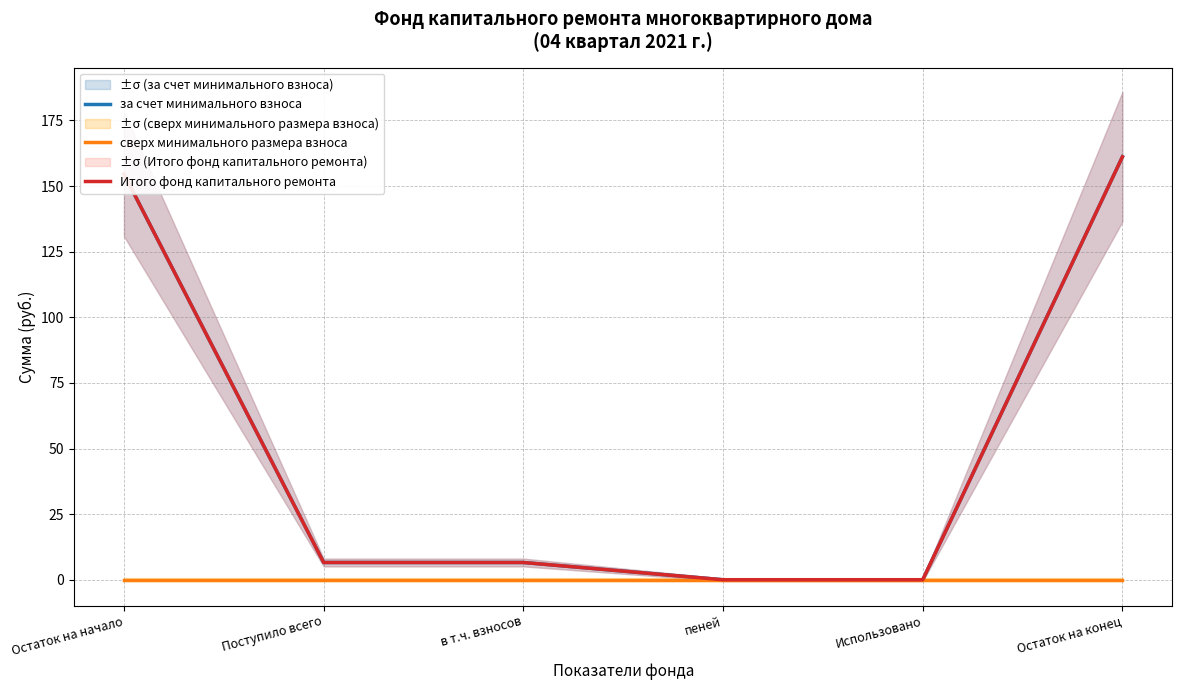

True or false: Итого фонд капитального ремонта and за счет минимального взноса intersect in this chart.

False